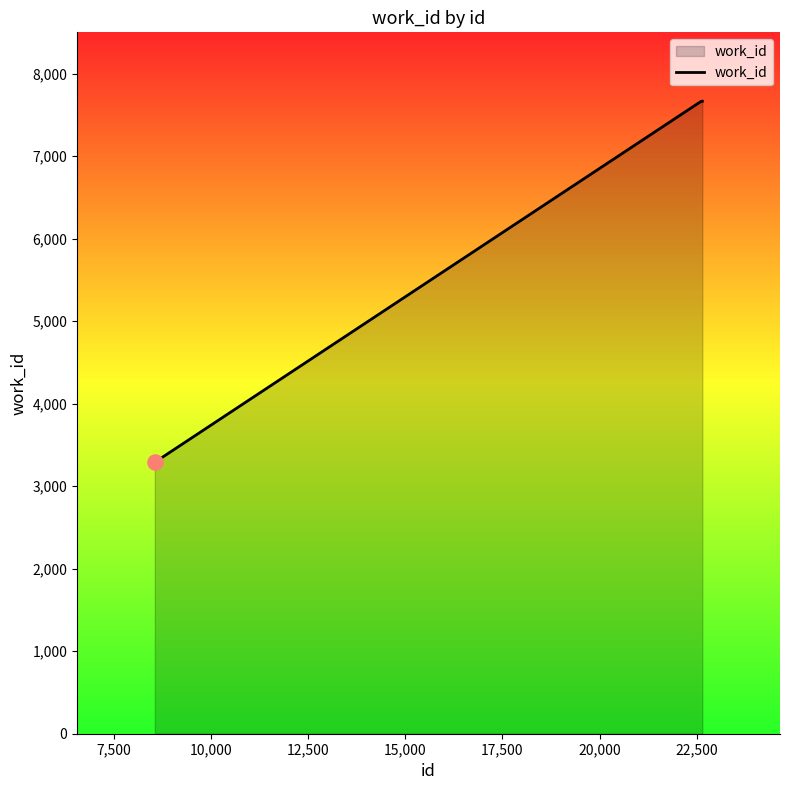

What is the difference between the maximum and minimum values?

4375